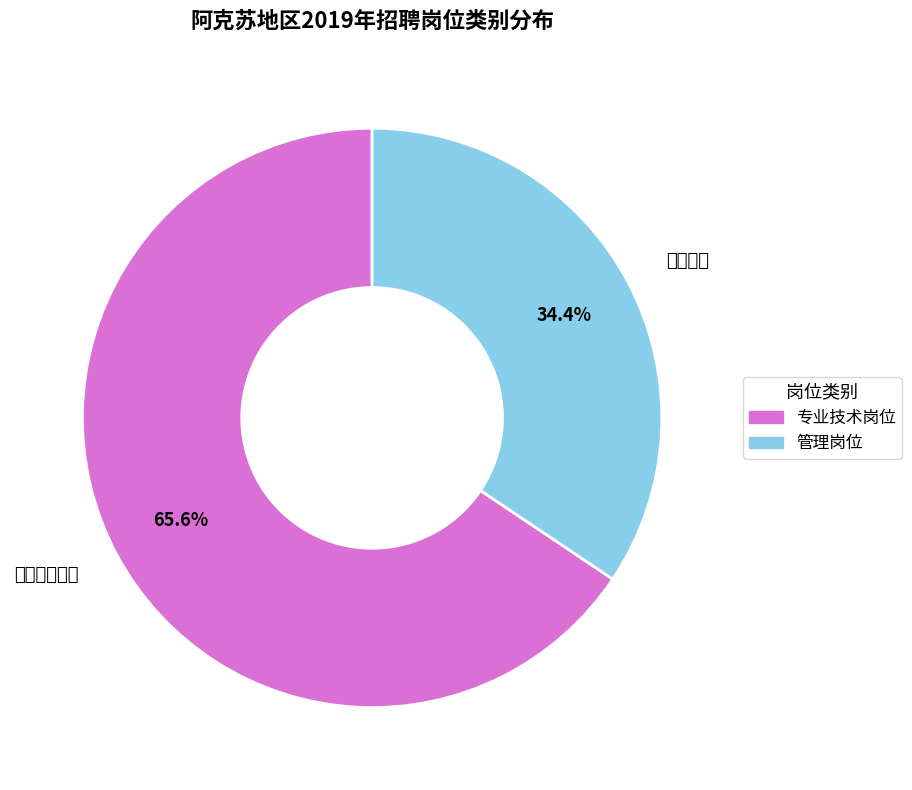

Combined, do 专业技术岗位 and 管理岗位 account for over 50%?

Yes